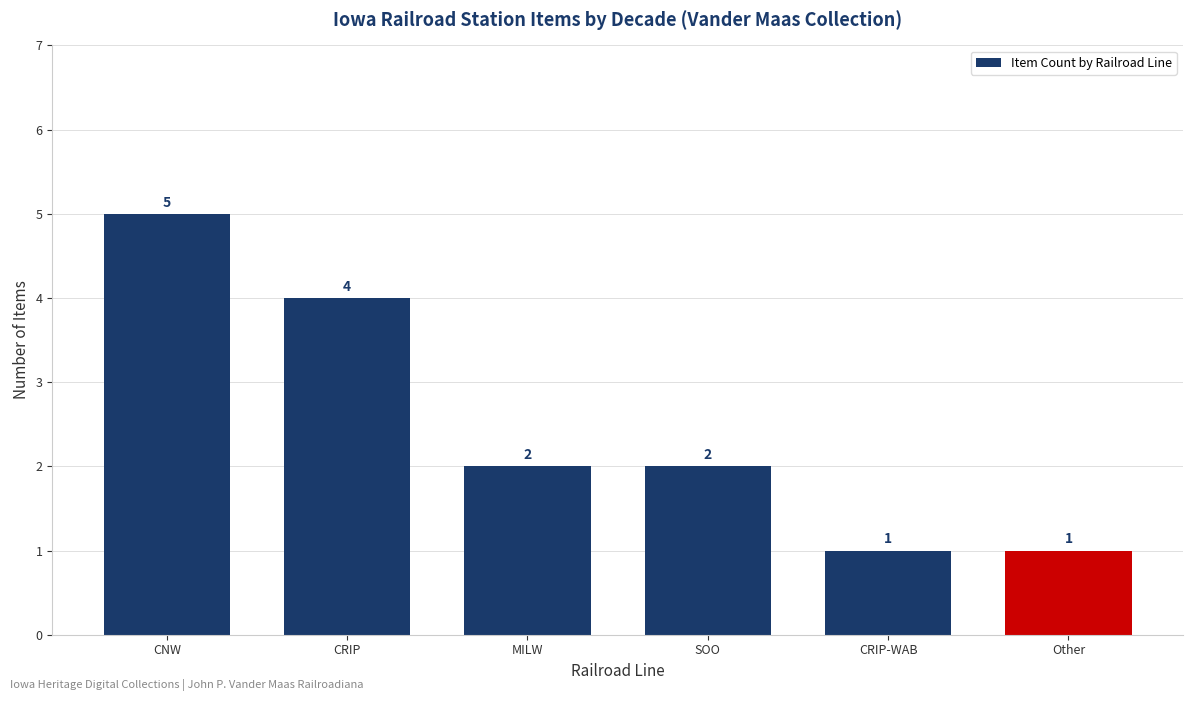

Reading left to right, transcribe all the data shown in this chart.

5	4	2	2	1	1